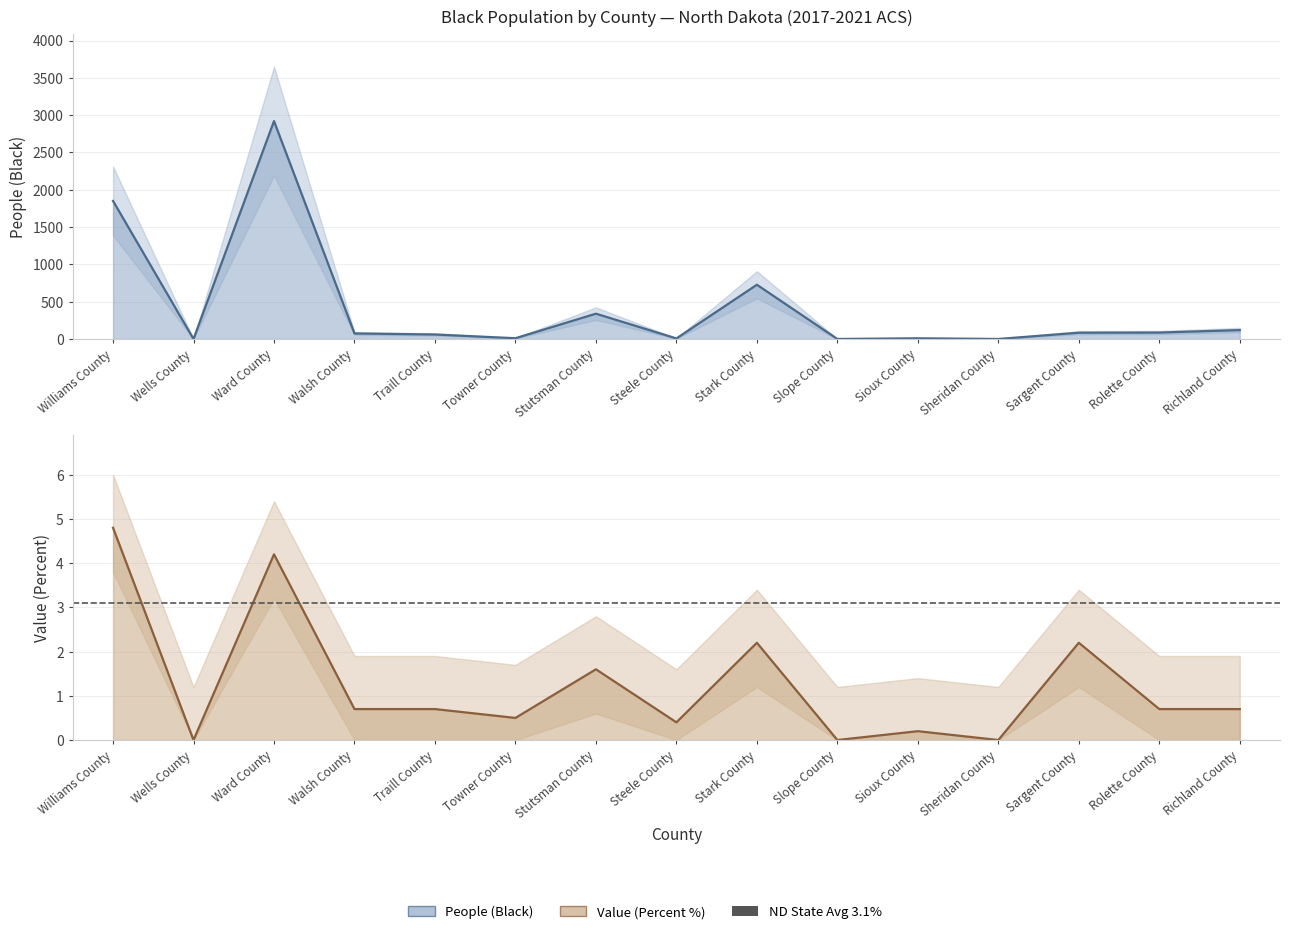

True or false: People (Black) has a value of 1850.0 at Williams County.

True